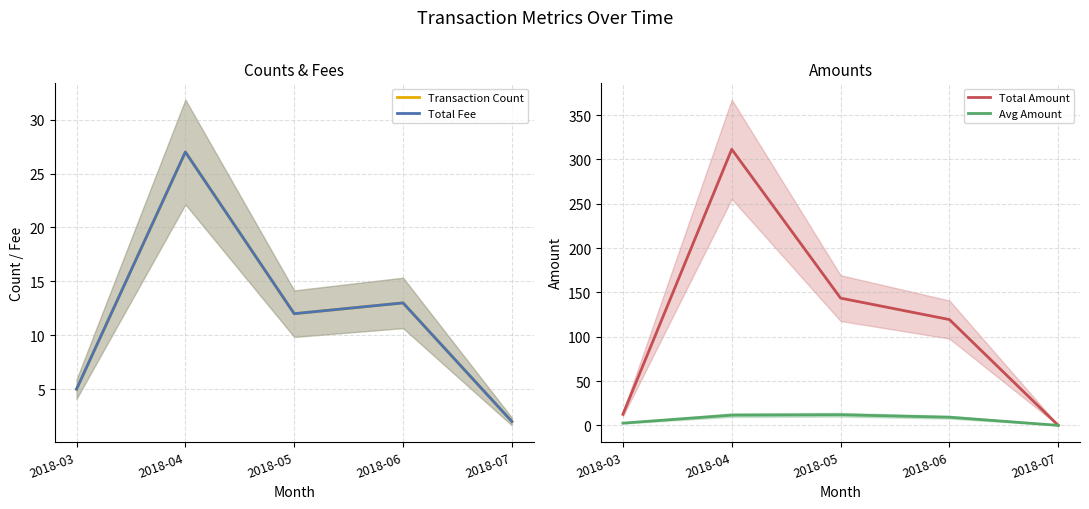

What is the highest value of the Avg Amount series?

12.0